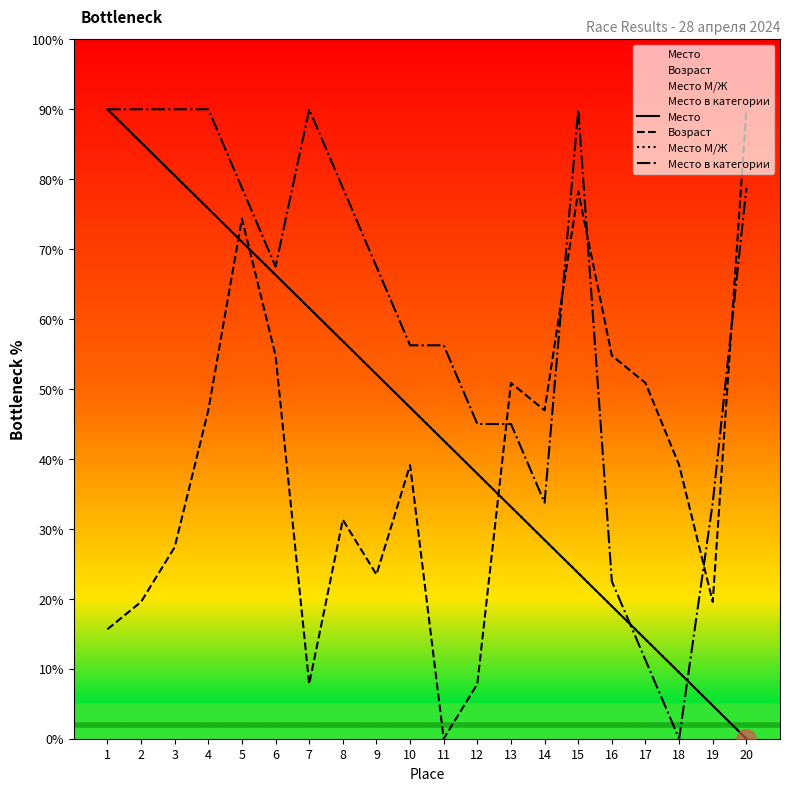

Reading right to left, list all the values displayed in this chart.

Место: 0.0	4.7	9.5	14.2	18.9	23.7	28.4	33.2	37.9	42.6	47.4	52.1	56.8	61.6	66.3	71.1	75.8	80.5	85.3	90.0
Возраст: 90.0	19.6	39.1	50.9	54.8	78.3	47.0	50.9	7.8	0.0	39.1	23.5	31.3	7.8	54.8	74.3	47.0	27.4	19.6	15.7
Место М/Ж: 0.0	4.7	9.5	14.2	18.9	23.7	28.4	33.2	37.9	42.6	47.4	52.1	56.8	61.6	66.3	71.1	75.8	80.5	85.3	90.0
Место в категории: 78.8	33.8	0.0	11.2	22.5	90.0	33.8	45.0	45.0	56.2	56.2	67.5	78.8	90.0	67.5	78.8	90.0	90.0	90.0	90.0